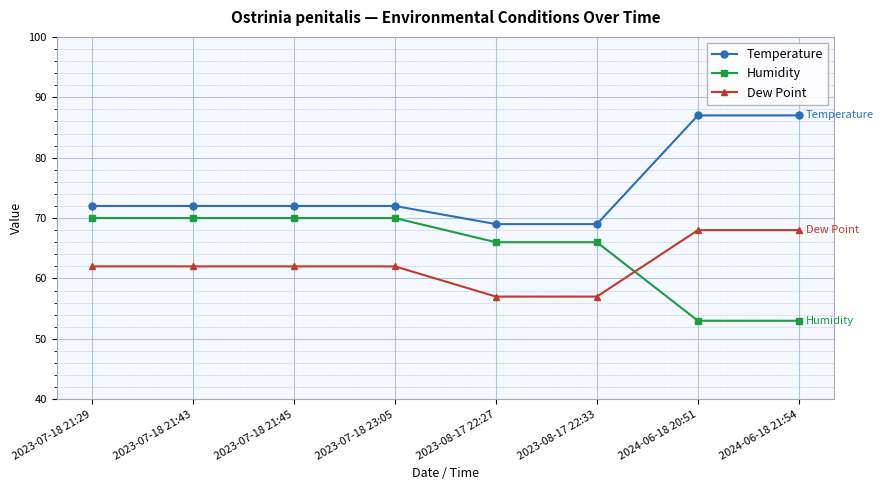

Which series has the largest total across all categories?

Temperature